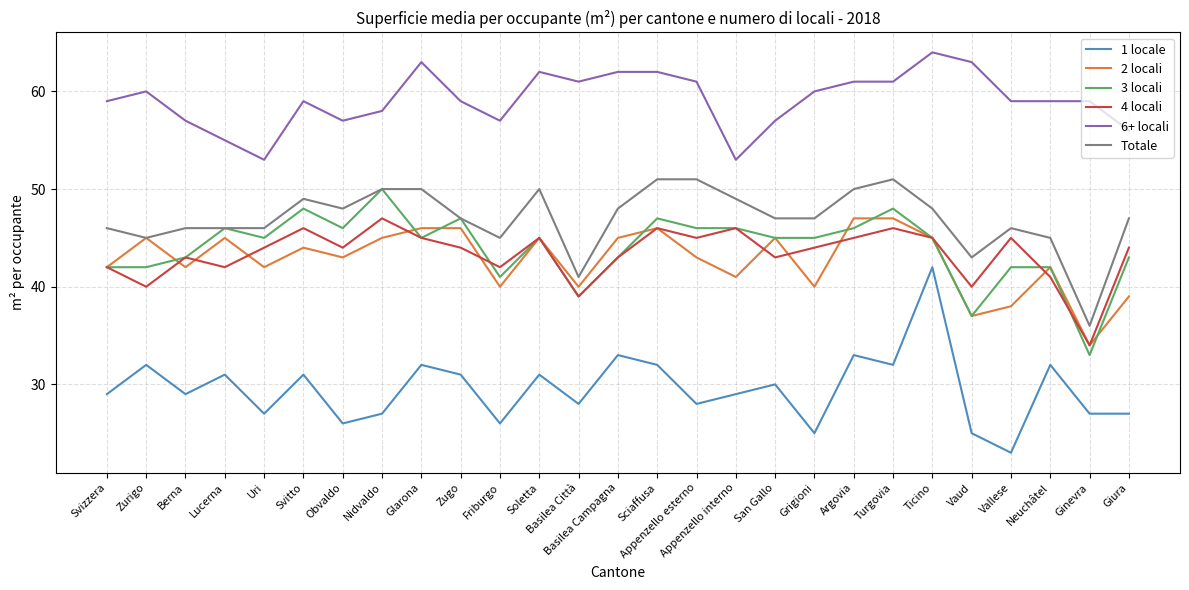

Reading left to right, extract all data points from this chart.

1 locale: Svizzera=29	Zurigo=32	Berna=29	Lucerna=31	Uri=27	Svitto=31	Obvaldo=26	Nidvaldo=27	Glarona=32	Zugo=31	Friburgo=26	Soletta=31	Basilea Città=28	Basilea Campagna=33	Sciaffusa=32	Appenzello esterno=28	Appenzello interno=29	San Gallo=30	Grigioni=25	Argovia=33	Turgovia=32	Ticino=42	Vaud=25	Vallese=23	Neuchâtel=32	Ginevra=27	Giura=27
2 locali: Svizzera=42	Zurigo=45	Berna=42	Lucerna=45	Uri=42	Svitto=44	Obvaldo=43	Nidvaldo=45	Glarona=46	Zugo=46	Friburgo=40	Soletta=45	Basilea Città=40	Basilea Campagna=45	Sciaffusa=46	Appenzello esterno=43	Appenzello interno=41	San Gallo=45	Grigioni=40	Argovia=47	Turgovia=47	Ticino=45	Vaud=37	Vallese=38	Neuchâtel=42	Ginevra=34	Giura=39
3 locali: Svizzera=42	Zurigo=42	Berna=43	Lucerna=46	Uri=45	Svitto=48	Obvaldo=46	Nidvaldo=50	Glarona=45	Zugo=47	Friburgo=41	Soletta=45	Basilea Città=39	Basilea Campagna=43	Sciaffusa=47	Appenzello esterno=46	Appenzello interno=46	San Gallo=45	Grigioni=45	Argovia=46	Turgovia=48	Ticino=45	Vaud=37	Vallese=42	Neuchâtel=42	Ginevra=33	Giura=43
4 locali: Svizzera=42	Zurigo=40	Berna=43	Lucerna=42	Uri=44	Svitto=46	Obvaldo=44	Nidvaldo=47	Glarona=45	Zugo=44	Friburgo=42	Soletta=45	Basilea Città=39	Basilea Campagna=43	Sciaffusa=46	Appenzello esterno=45	Appenzello interno=46	San Gallo=43	Grigioni=44	Argovia=45	Turgovia=46	Ticino=45	Vaud=40	Vallese=45	Neuchâtel=41	Ginevra=34	Giura=44
6+ locali: Svizzera=59	Zurigo=60	Berna=57	Lucerna=55	Uri=53	Svitto=59	Obvaldo=57	Nidvaldo=58	Glarona=63	Zugo=59	Friburgo=57	Soletta=62	Basilea Città=61	Basilea Campagna=62	Sciaffusa=62	Appenzello esterno=61	Appenzello interno=53	San Gallo=57	Grigioni=60	Argovia=61	Turgovia=61	Ticino=64	Vaud=63	Vallese=59	Neuchâtel=59	Ginevra=59	Giura=56
Totale: Svizzera=46	Zurigo=45	Berna=46	Lucerna=46	Uri=46	Svitto=49	Obvaldo=48	Nidvaldo=50	Glarona=50	Zugo=47	Friburgo=45	Soletta=50	Basilea Città=41	Basilea Campagna=48	Sciaffusa=51	Appenzello esterno=51	Appenzello interno=49	San Gallo=47	Grigioni=47	Argovia=50	Turgovia=51	Ticino=48	Vaud=43	Vallese=46	Neuchâtel=45	Ginevra=36	Giura=47